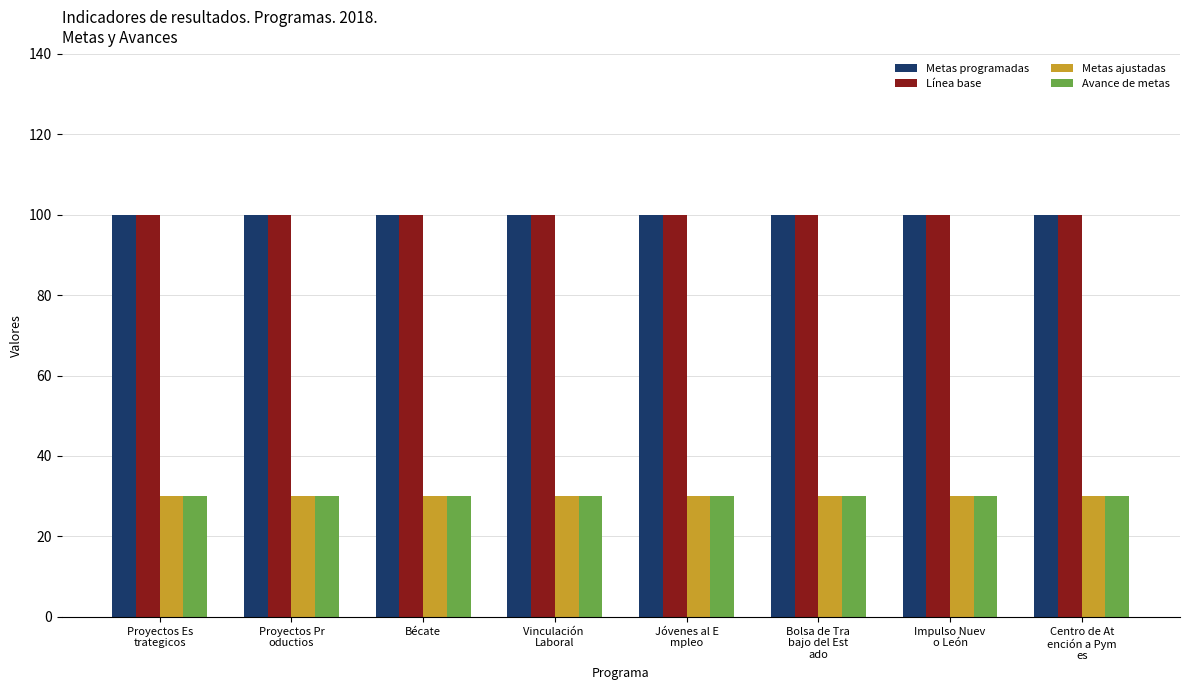

What is the total value across all series at Bécate?

260